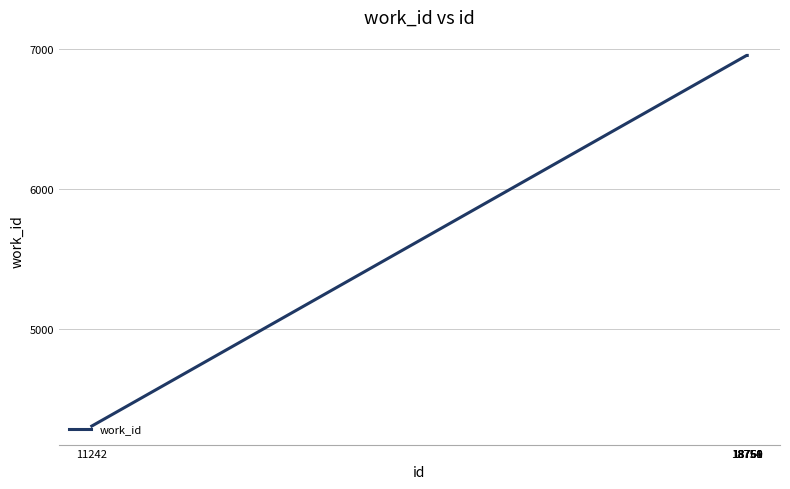

How many lines are shown in the chart?

1